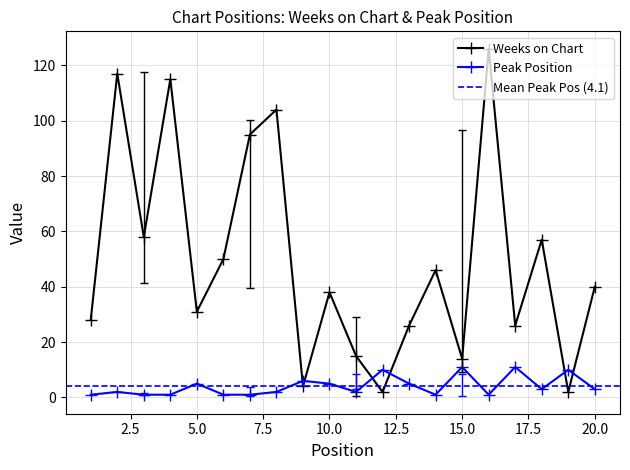

How many data points in Weeks on Chart are above 40?

9